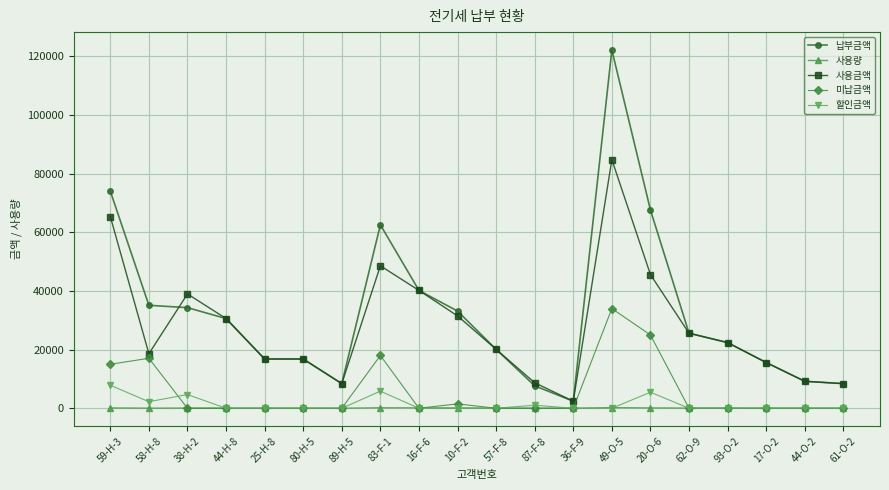

What are all the series names shown in the legend?

납부금액, 사용량, 사용금액, 미납금액, 할인금액